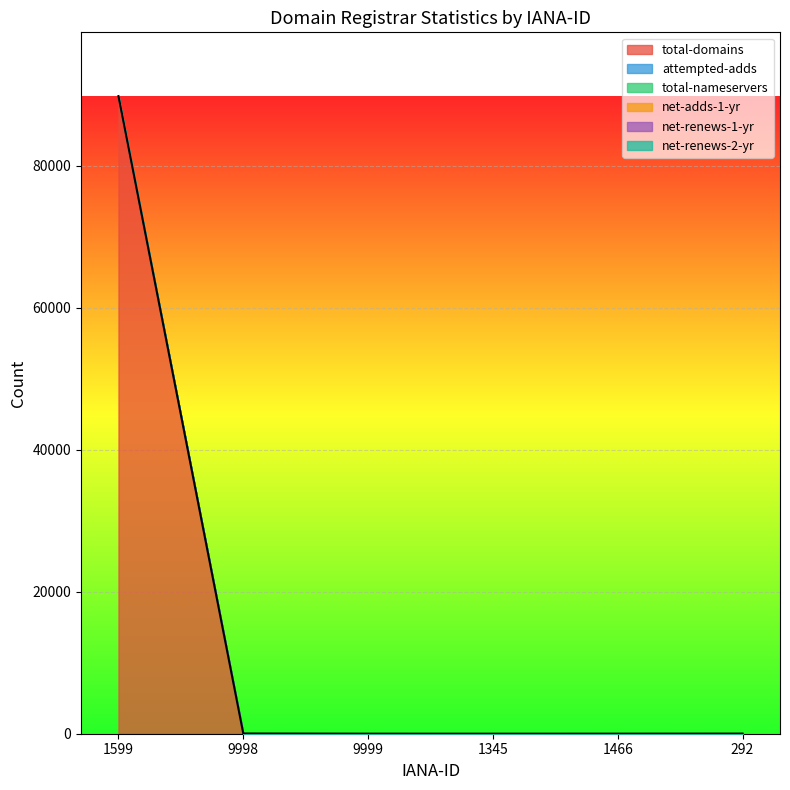

How many values in attempted-adds are above zero?

2